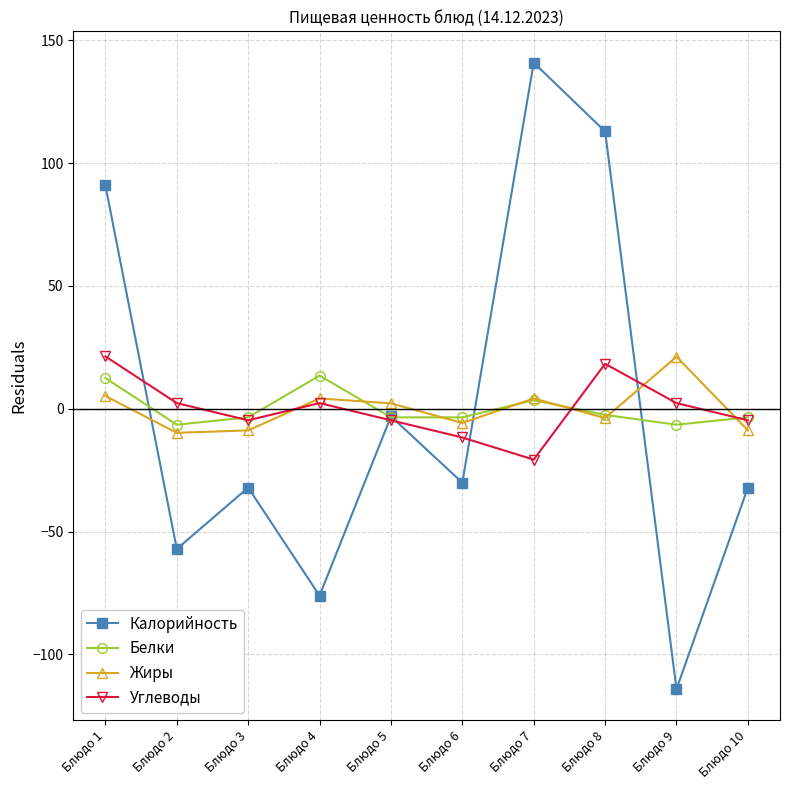

What is the value of the Белки point at the 9th from the left?

-6.5